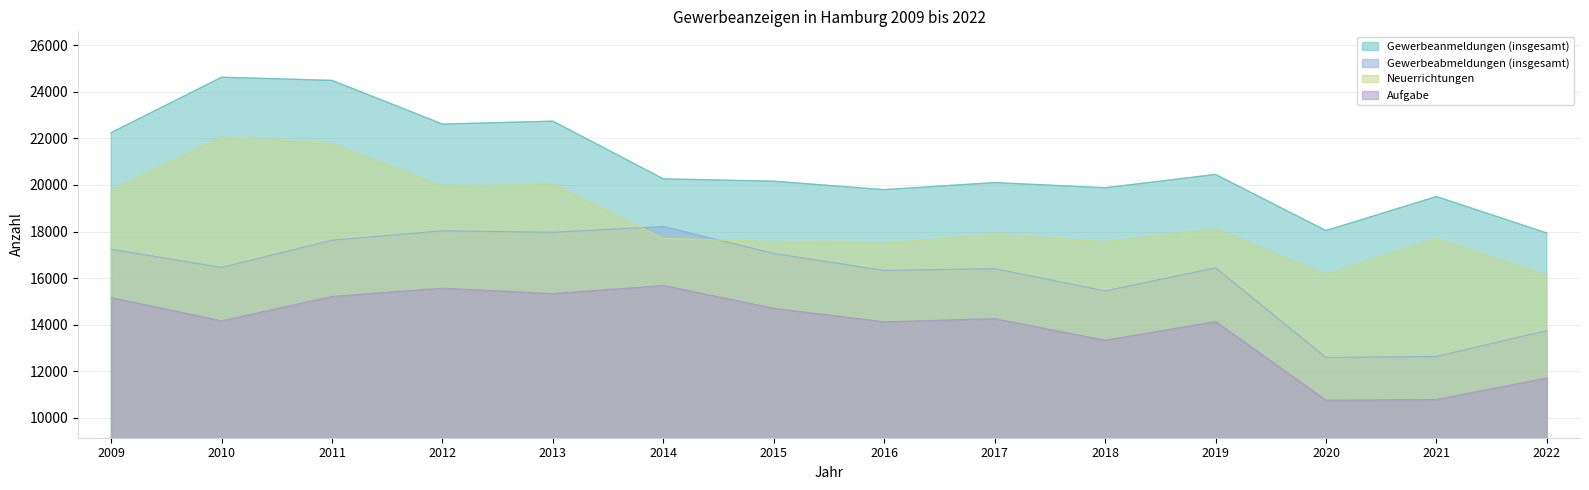

Rank the series by their maximum value, from lowest to highest.

Aufgabe, Gewerbeabmeldungen (insgesamt), Neuerrichtungen, Gewerbeanmeldungen (insgesamt)